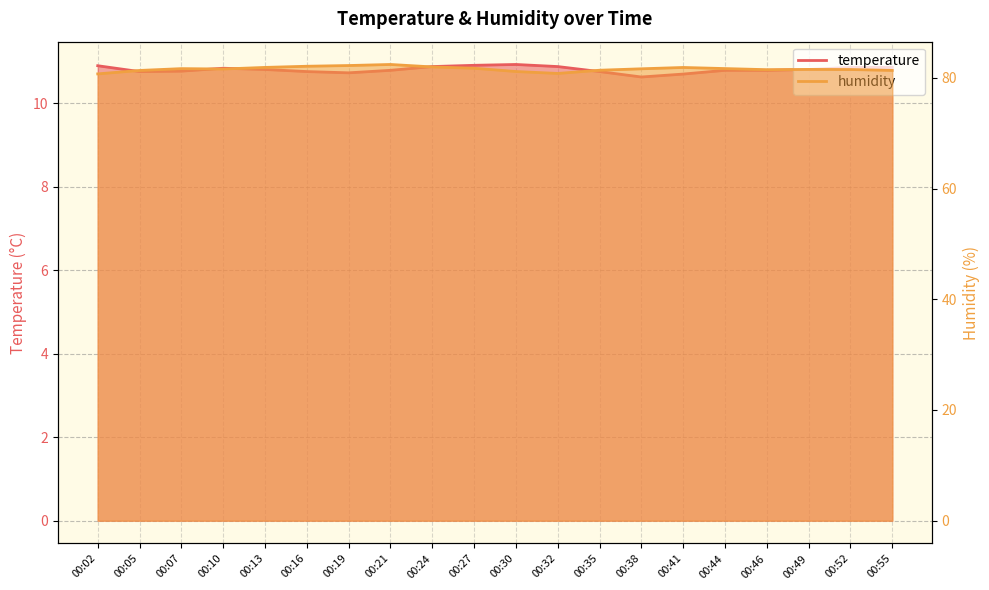

Where is the first local minimum for temperature?

00:05